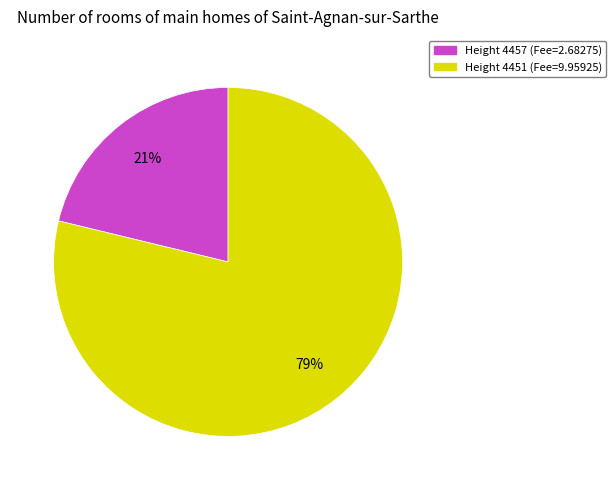

Is there any slice that represents more than half of the pie?

Yes